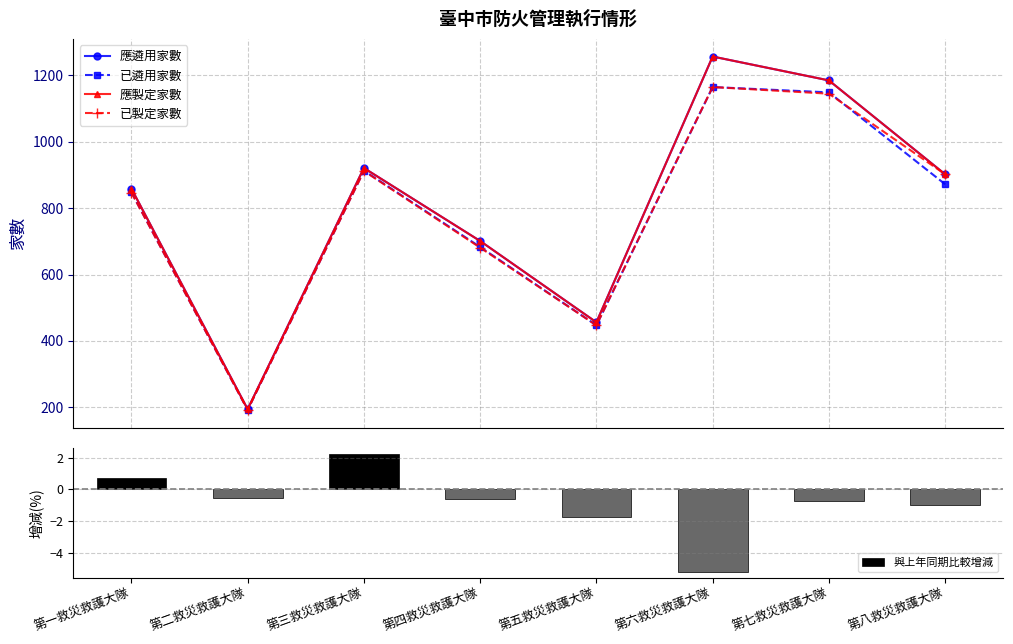

Reading left to right, transcribe all the data shown in this chart.

應遴用家數: 第一救災救護大隊=859.0	第二救災救護大隊=194.0	第三救災救護大隊=921.0	第四救災救護大隊=701.0	第五救災救護大隊=456.0	第六救災救護大隊=1257.0	第七救災救護大隊=1185.0	第八救災救護大隊=902.0
已遴用家數: 第一救災救護大隊=848.0	第二救災救護大隊=192.0	第三救災救護大隊=913.0	第四救災救護大隊=683.0	第五救災救護大隊=447.0	第六救災救護大隊=1165.0	第七救災救護大隊=1149.0	第八救災救護大隊=872.0
應製定家數: 第一救災救護大隊=859.0	第二救災救護大隊=194.0	第三救災救護大隊=921.0	第四救災救護大隊=701.0	第五救災救護大隊=456.0	第六救災救護大隊=1257.0	第七救災救護大隊=1185.0	第八救災救護大隊=902.0
已製定家數: 第一救災救護大隊=847.0	第二救災救護大隊=192.0	第三救災救護大隊=912.0	第四救災救護大隊=681.0	第五救災救護大隊=447.0	第六救災救護大隊=1165.0	第七救災救護大隊=1145.0	第八救災救護大隊=902.0
與上年同期比較增減: 第一救災救護大隊=0.7	第二救災救護大隊=-0.5	第三救災救護大隊=2.2	第四救災救護大隊=-0.6	第五救災救護大隊=-1.8	第六救災救護大隊=-5.2	第七救災救護大隊=-0.7	第八救災救護大隊=-1.0